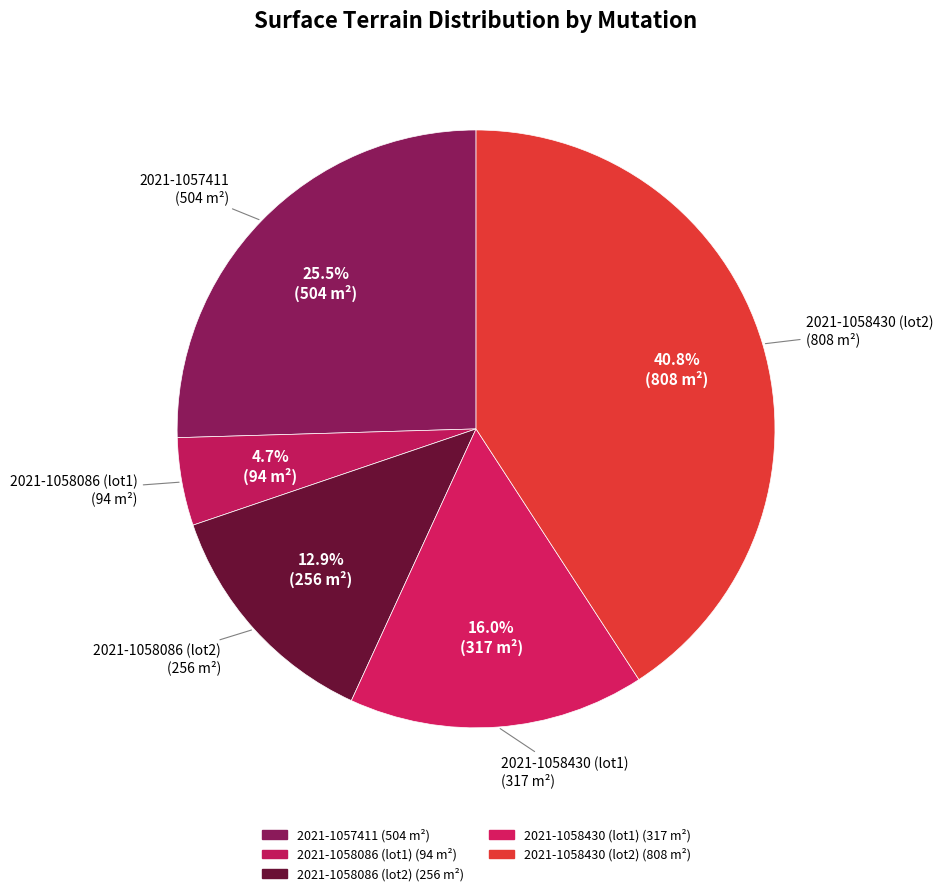

How many segments does this pie chart have?

5